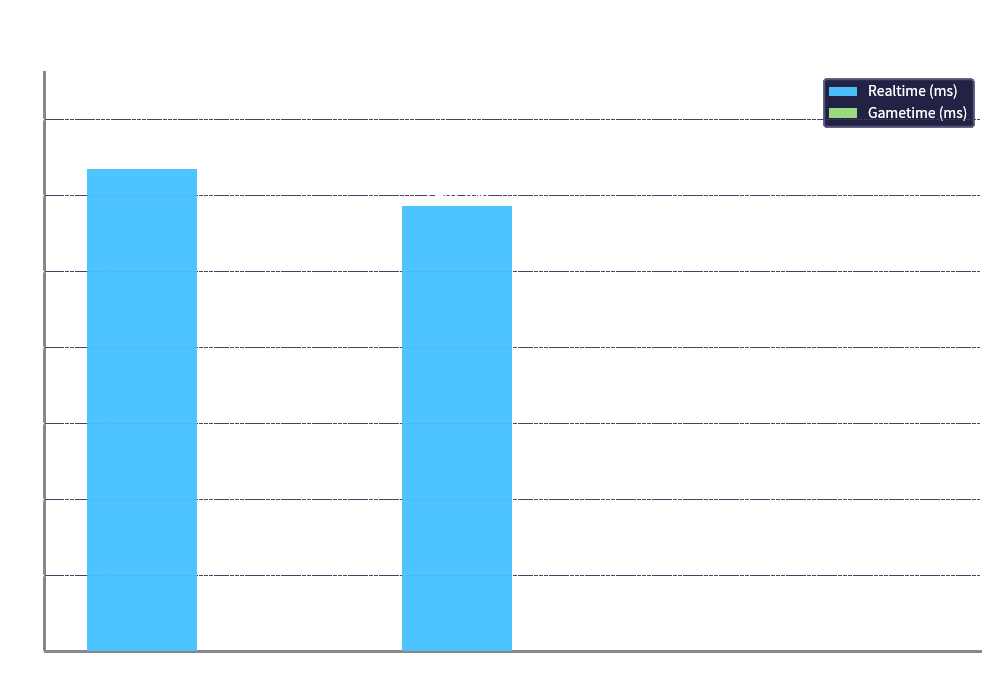

Where is the data nearest to the value 793226?

Attempt #2